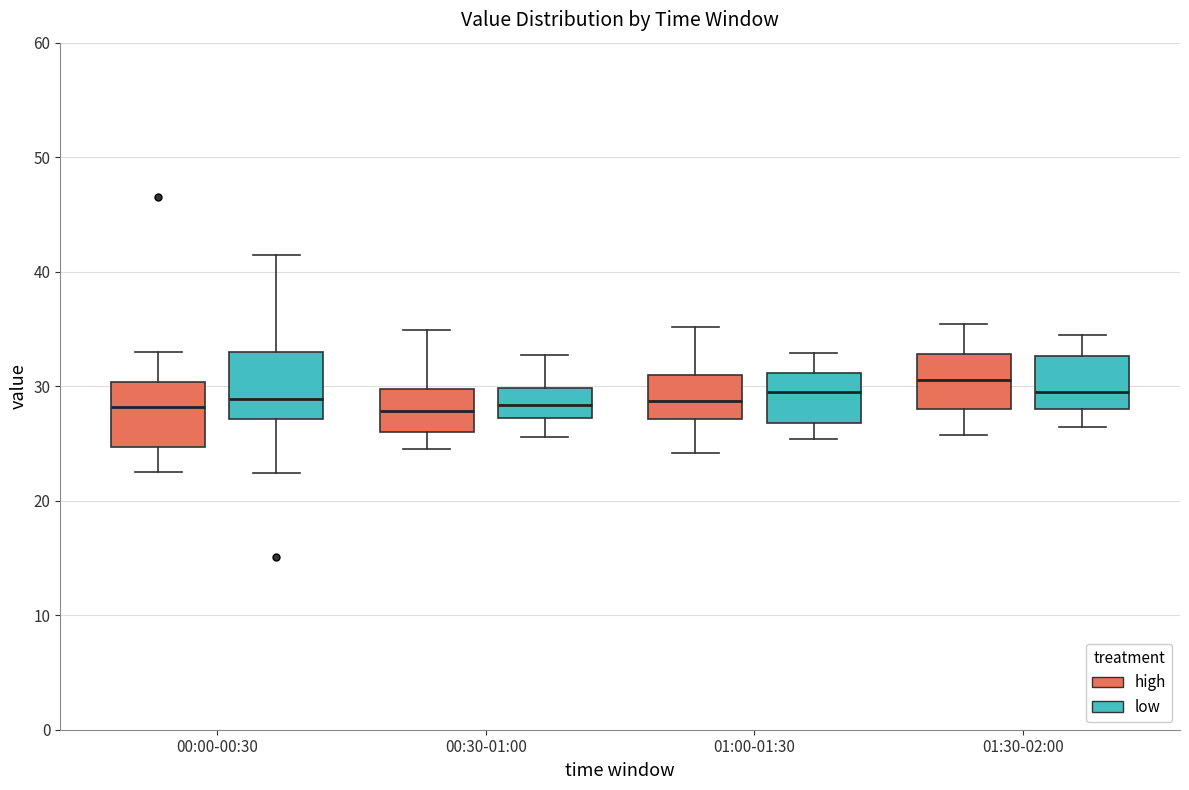

Reading left to right, transcribe this box plot: for each box, give where its median line is, the range the box spans, and where its two whiskers end, as read against the y-axis. The values are not printed on the chart, so give them approximately, as read against the axis.

00:00-00:30 (high): median 28, box 25 to 30, whiskers 23 to 33
00:00-00:30 (low): median 29, box 27 to 33, whiskers 22 to 42
00:30-01:00 (high): median 28, box 26 to 30, whiskers 25 to 35
00:30-01:00 (low): median 28, box 27 to 30, whiskers 26 to 33
01:00-01:30 (high): median 29, box 27 to 31, whiskers 24 to 35
01:00-01:30 (low): median 30, box 27 to 31, whiskers 25 to 33
01:30-02:00 (high): median 31, box 28 to 33, whiskers 26 to 35
01:30-02:00 (low): median 30, box 28 to 33, whiskers 26 to 35